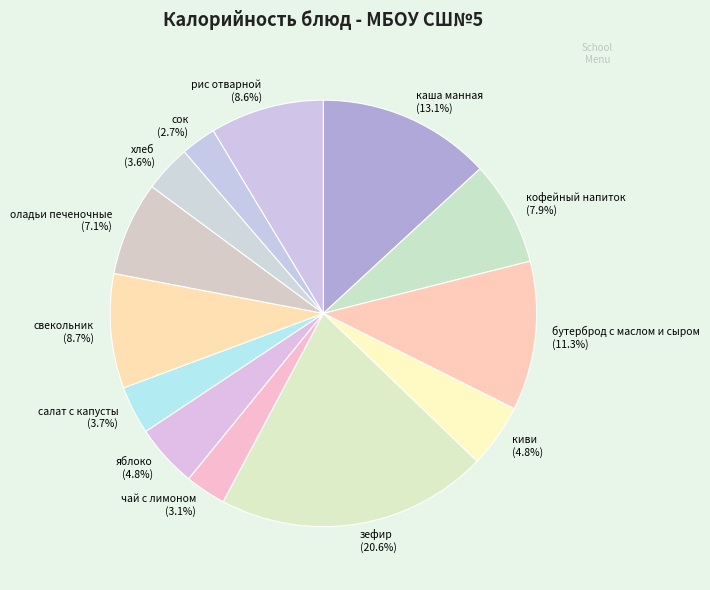

Is it true that свекольник is 9% of the pie?

True